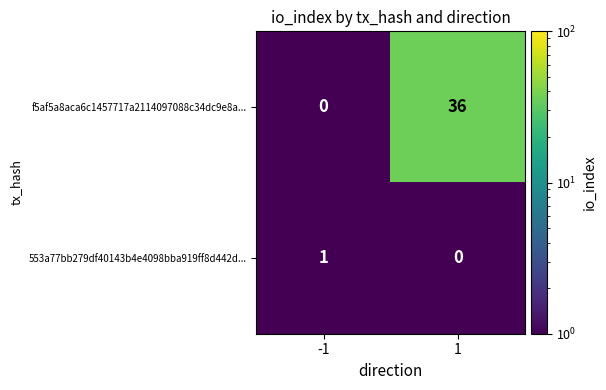

True or false: 553a77bb279df40143b4e4098bba919ff8d442d... has a value of 2 at -1.

False